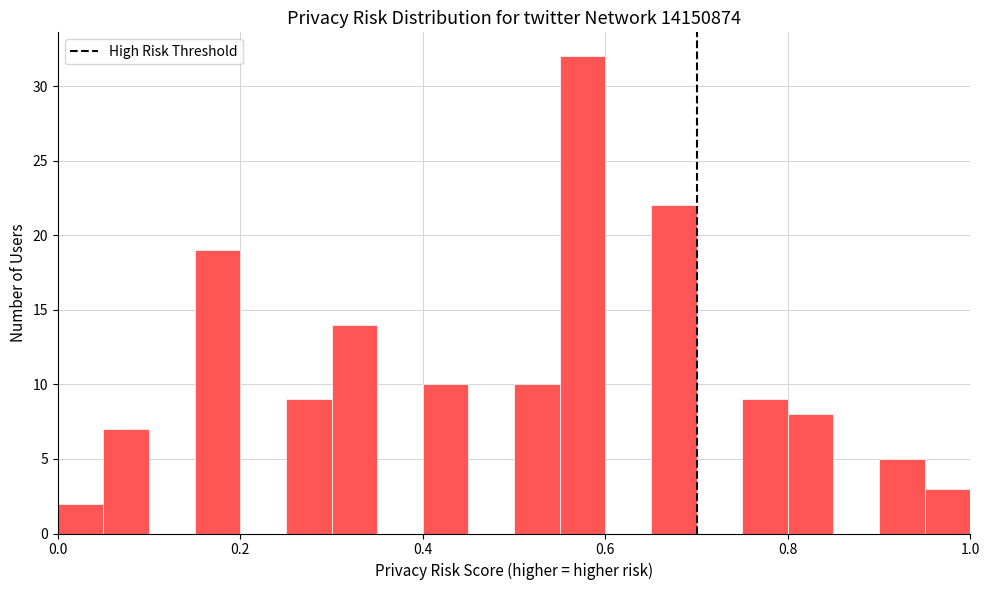

Read against the x-axis, roughly where is the centre of the tallest bar?

0.58